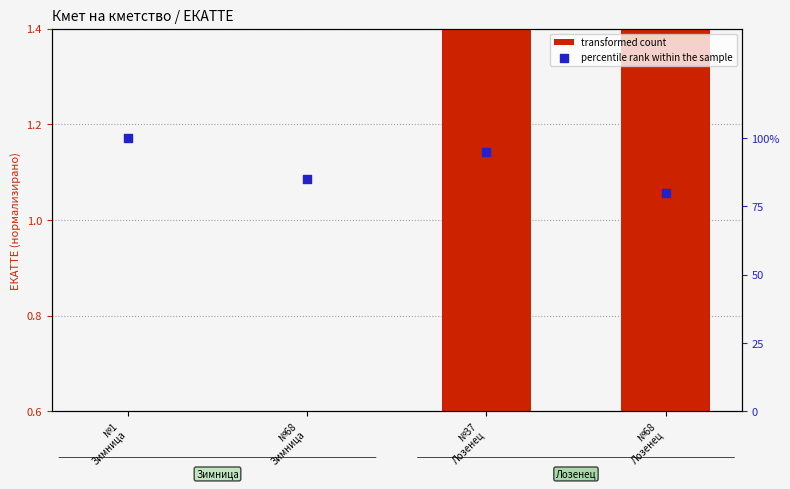

What are all the series names shown in the legend?

transformed count, percentile rank within the sample